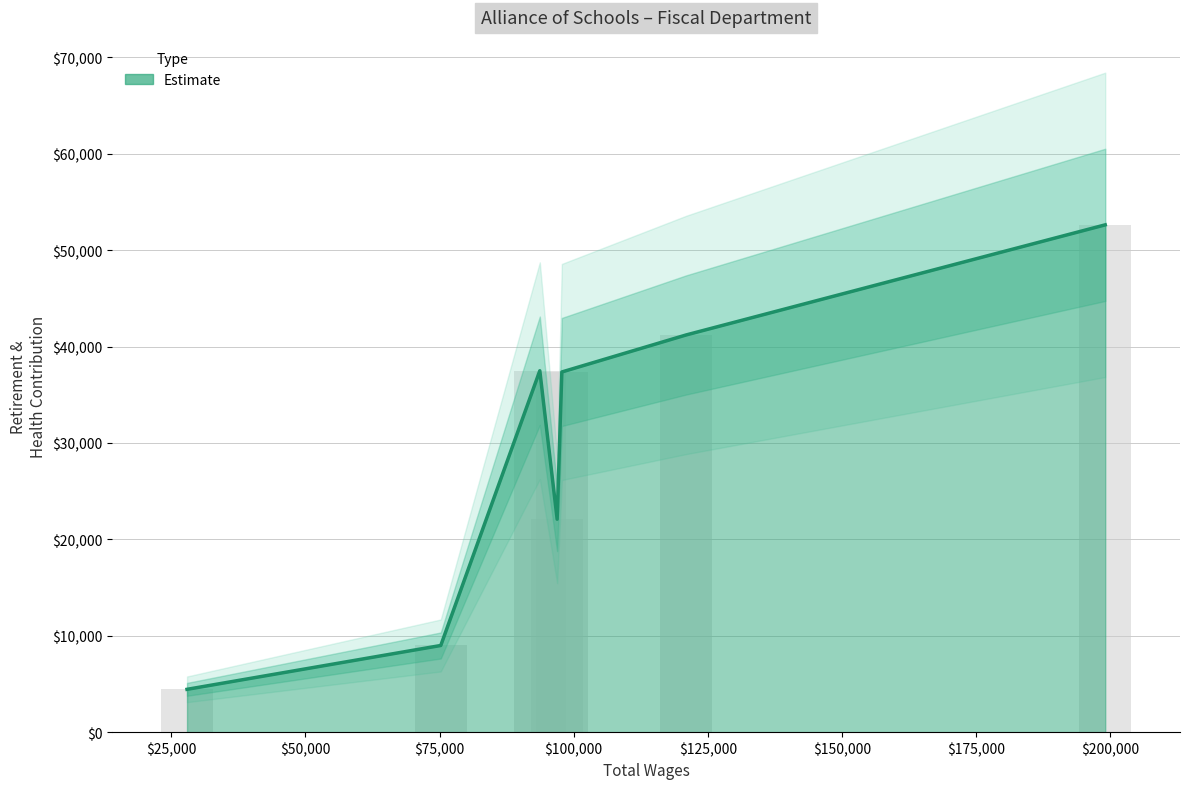

How many data points are above 37369?

3